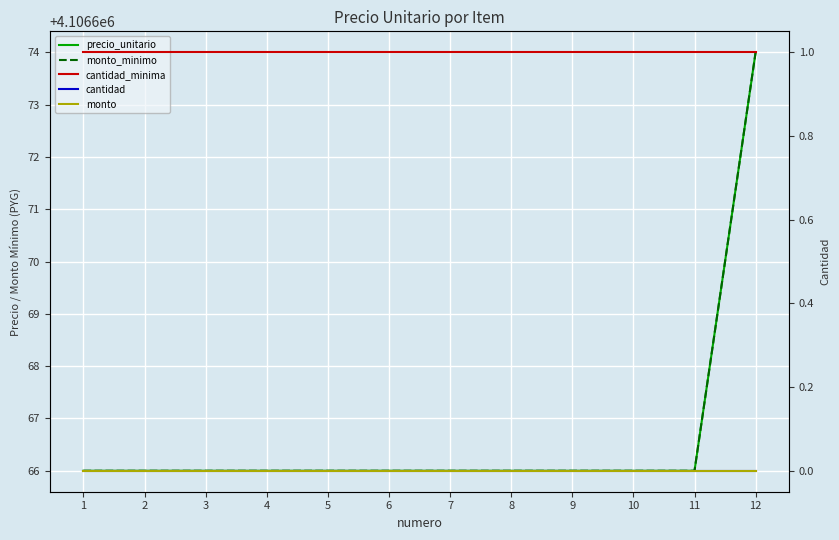

Rank the series at 1 from lowest to highest value.

cantidad, monto, cantidad_minima, precio_unitario, monto_minimo